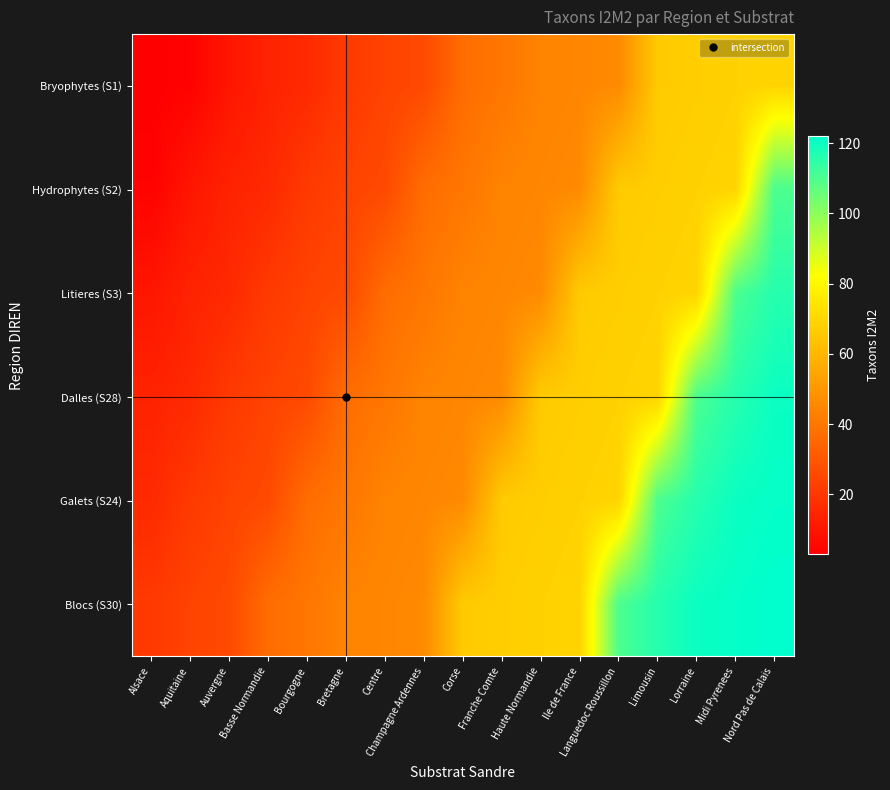

Rank the series at Centre from highest to lowest value.

Blocs (S30), Galets (S24), Dalles (S28), Litieres (S3), Hydrophytes (S2), Bryophytes (S1)